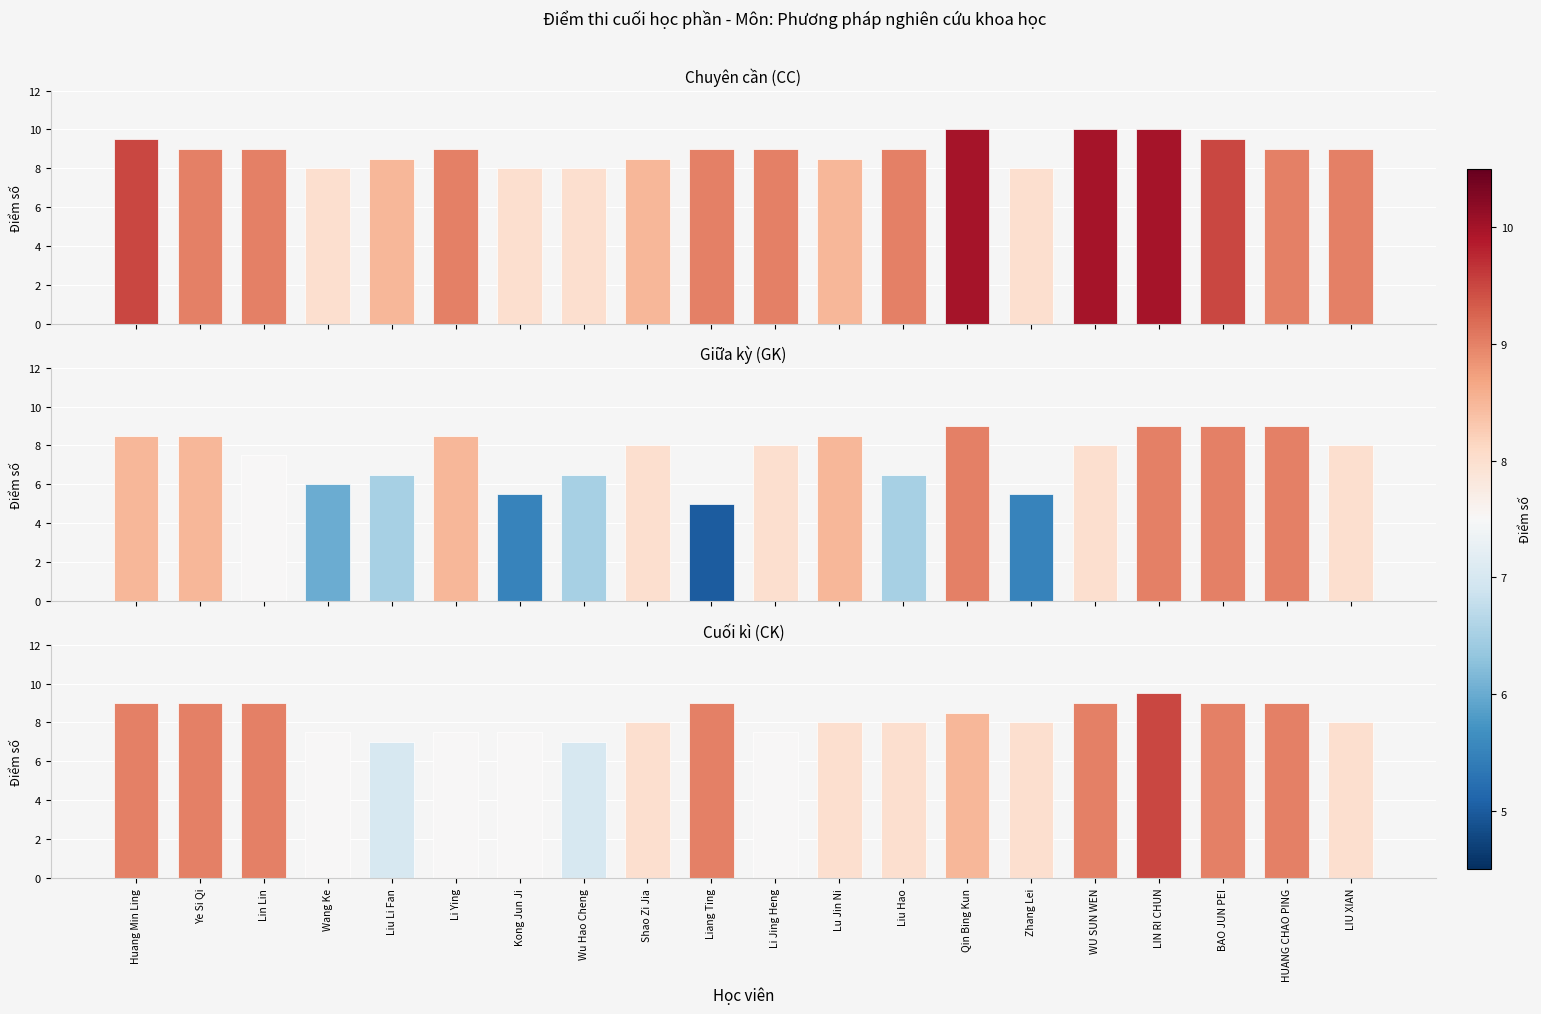

What is the label of the 10th bar from the left?

Liang Ting